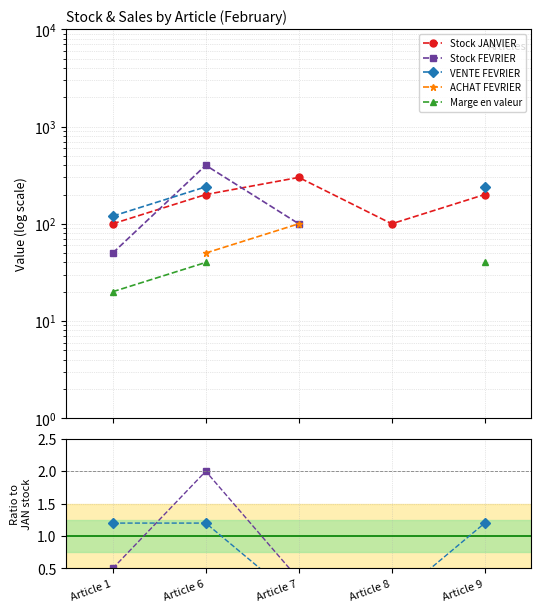

What is the value of the VENTE FEVRIER point at the 2nd from the left?

1.2